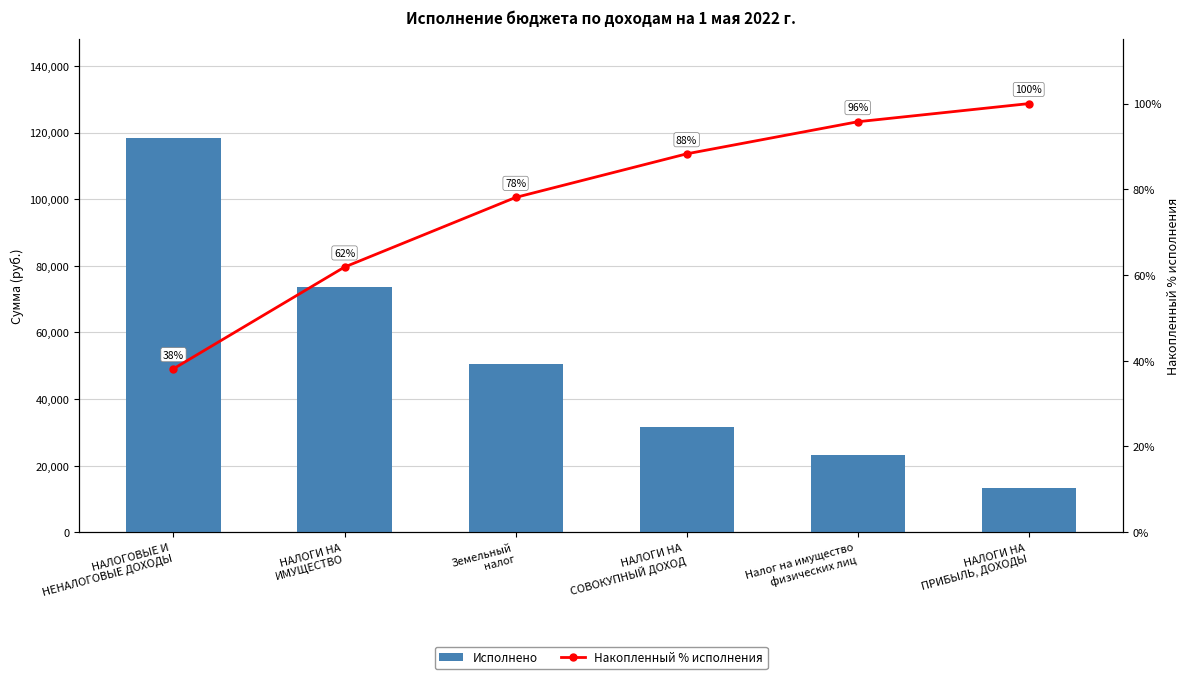

The value of Исполнено at НАЛОГИ НА
ИМУЩЕСТВО is 27222.3. True or false?

False